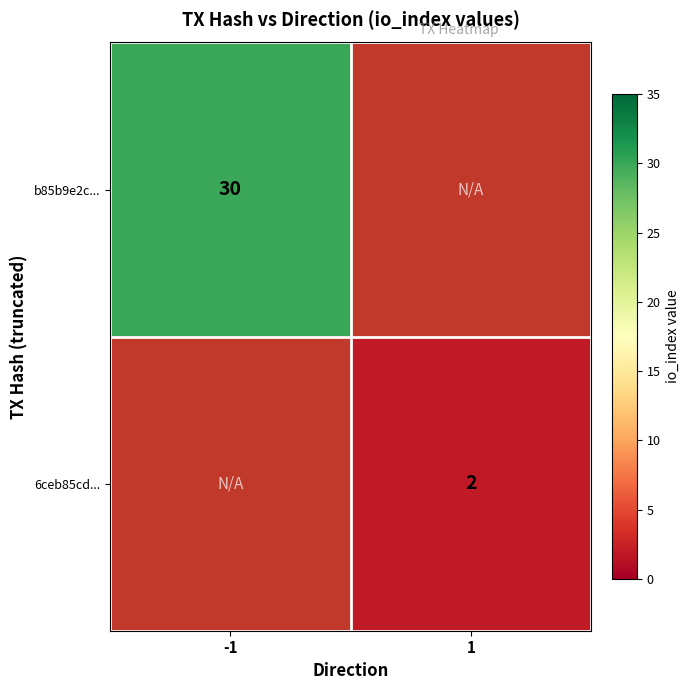

The value of 6ceb85cd... at 1 is 2. True or false?

True